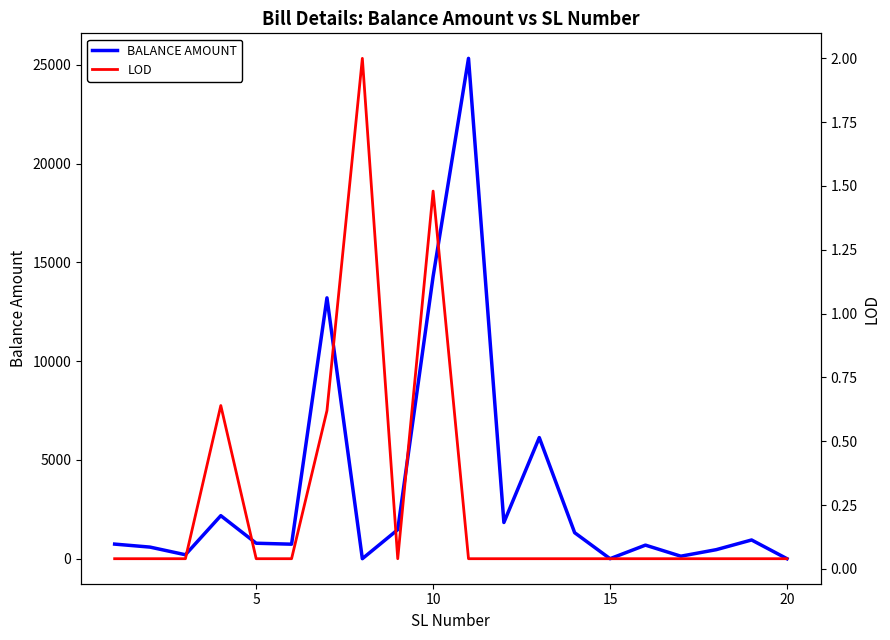

True or false: LOD has more than 1 points higher than both neighbors.

True